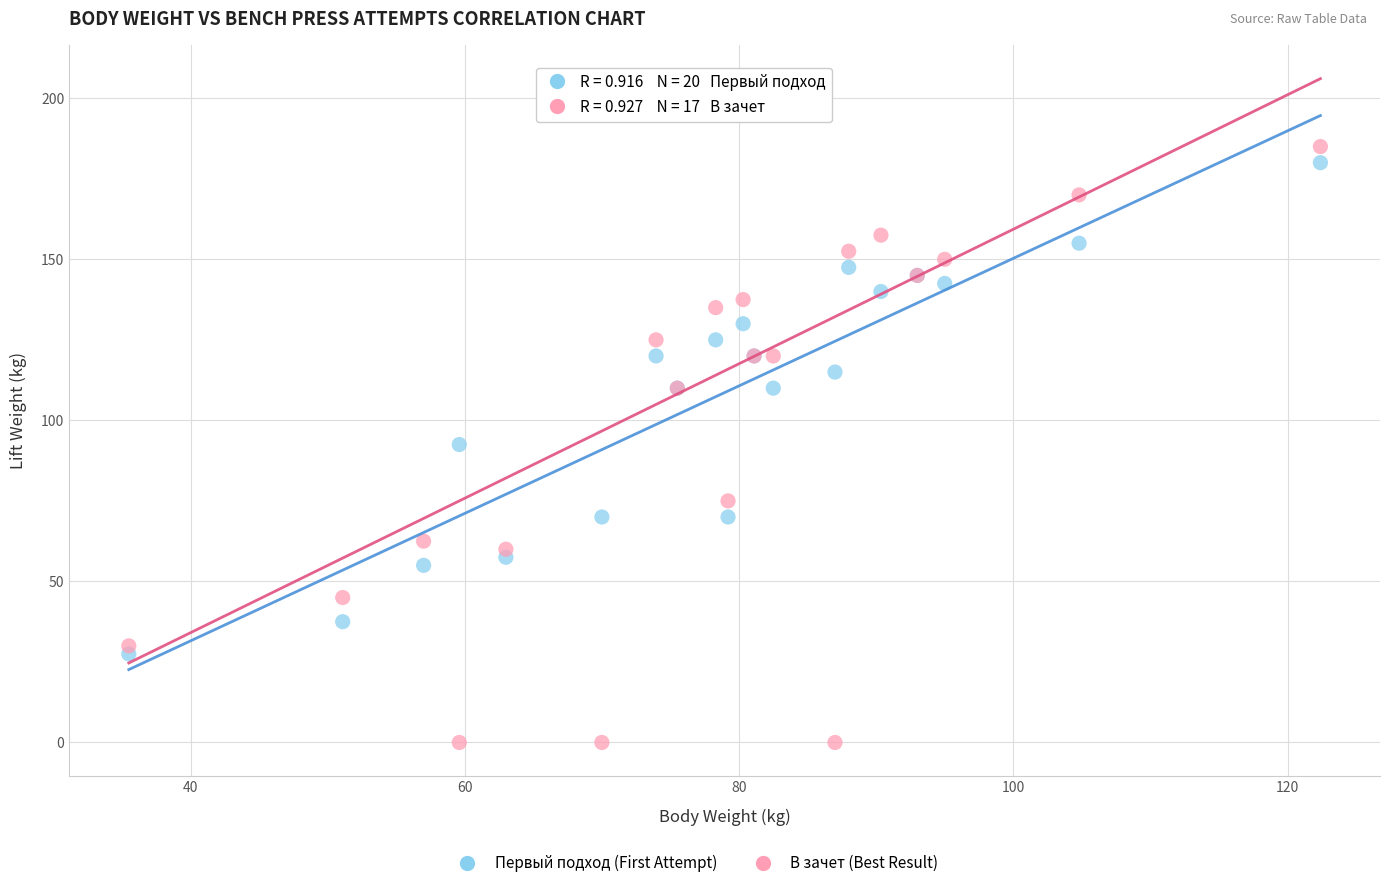

Which series has the largest Y range (max minus min)?

В зачет (Best Result)